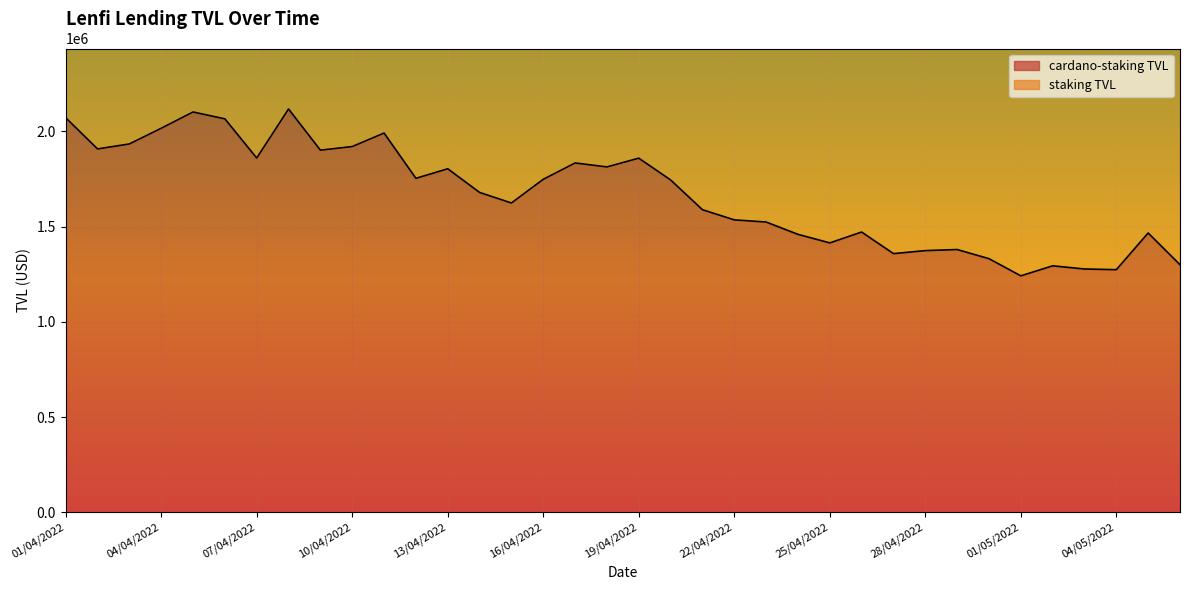

The chart shows a value of 2118056.3 at 08/04/2022. True or false?

True